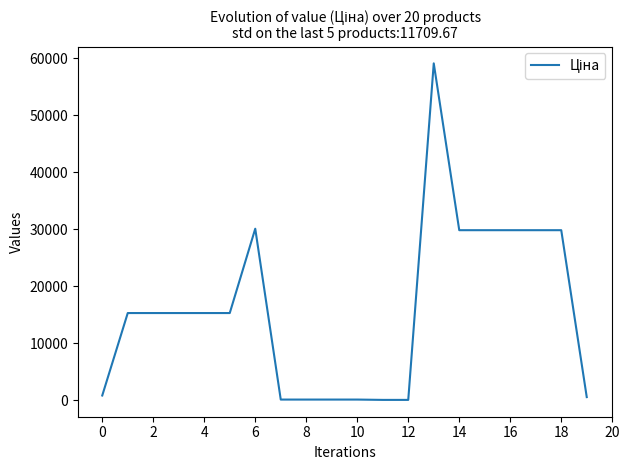

What is the maximum value shown in the chart?

59075.7